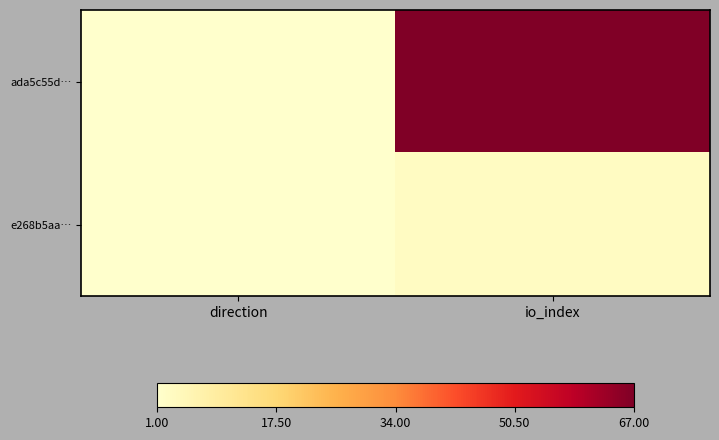

What is the smallest value displayed?

1